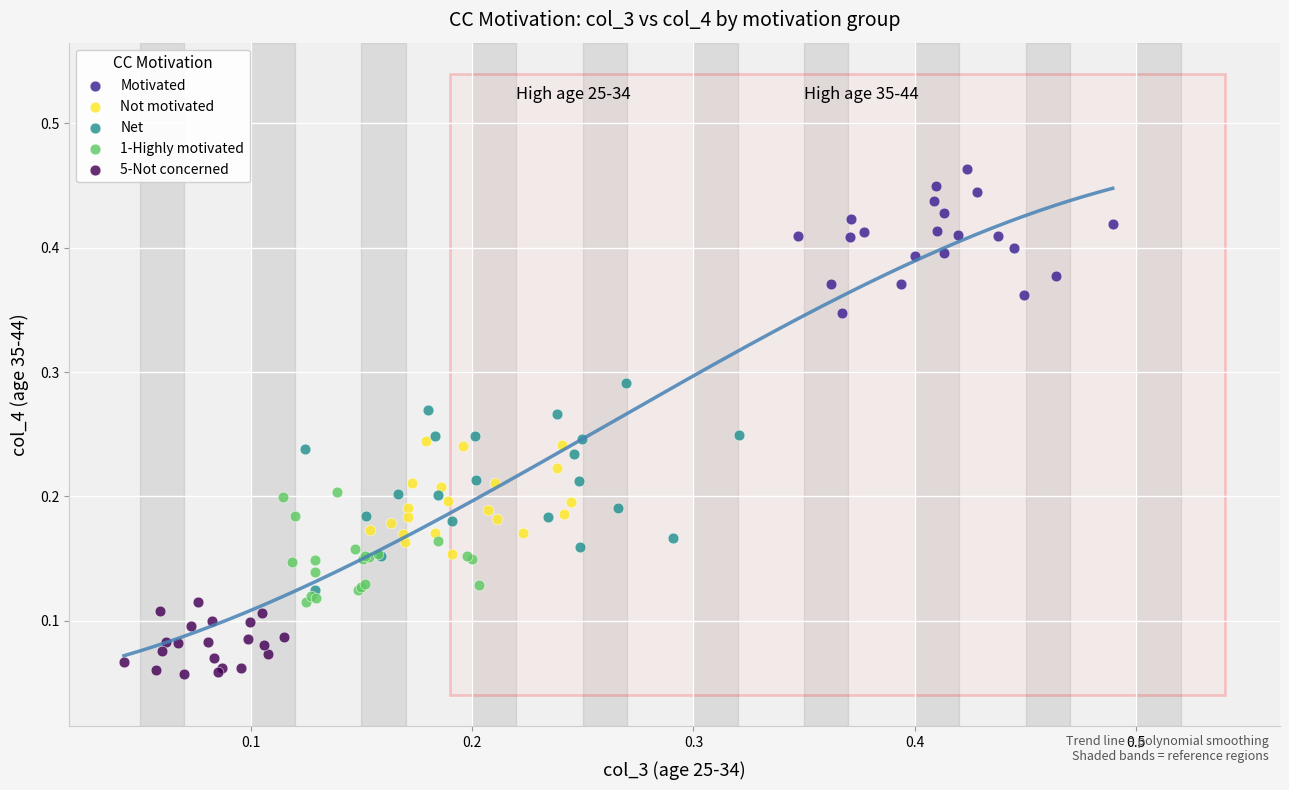

What are all the series names shown in the legend?

Motivated, Not motivated, Net, 1-Highly motivated, 5-Not concerned